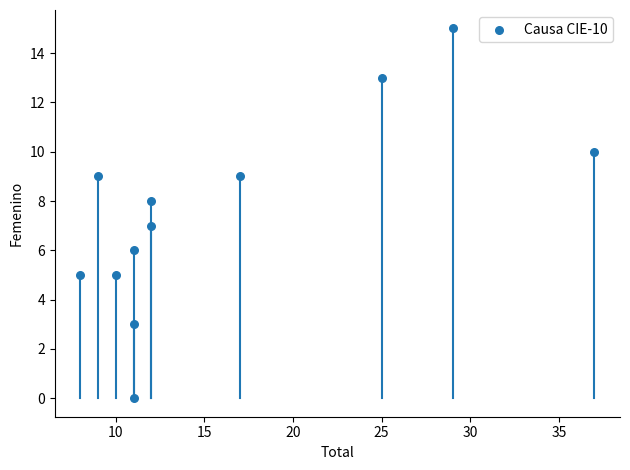

What is the average X value?

16